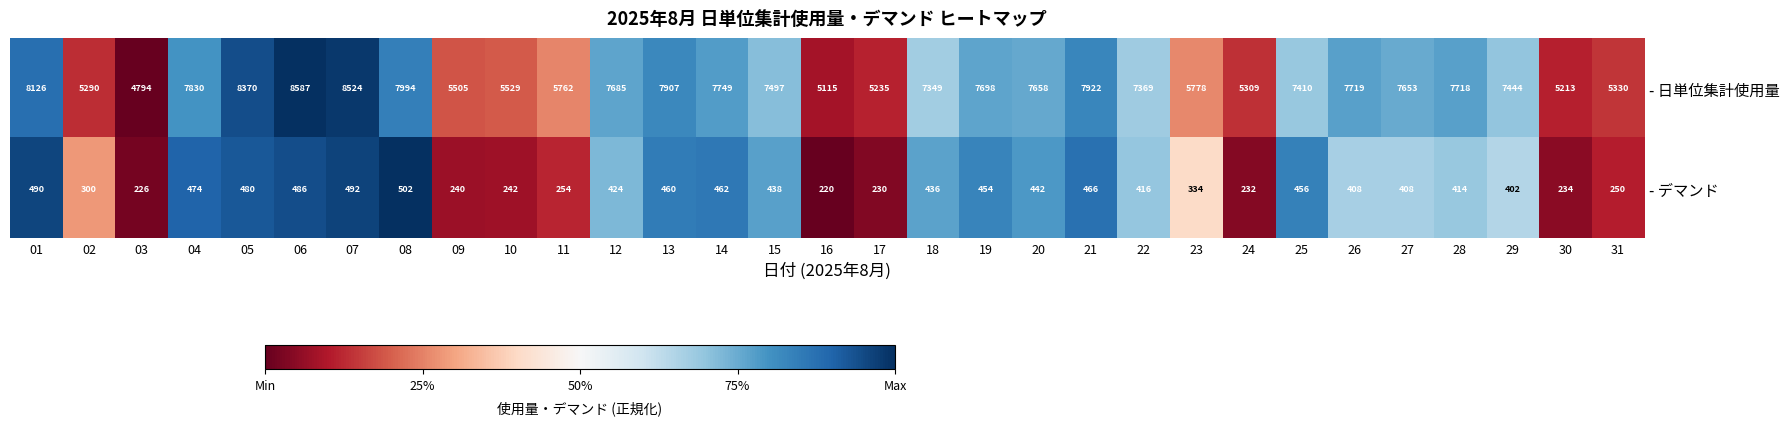

Read the - 日単位集計使用量 value at 31, to the nearest 100.

5300